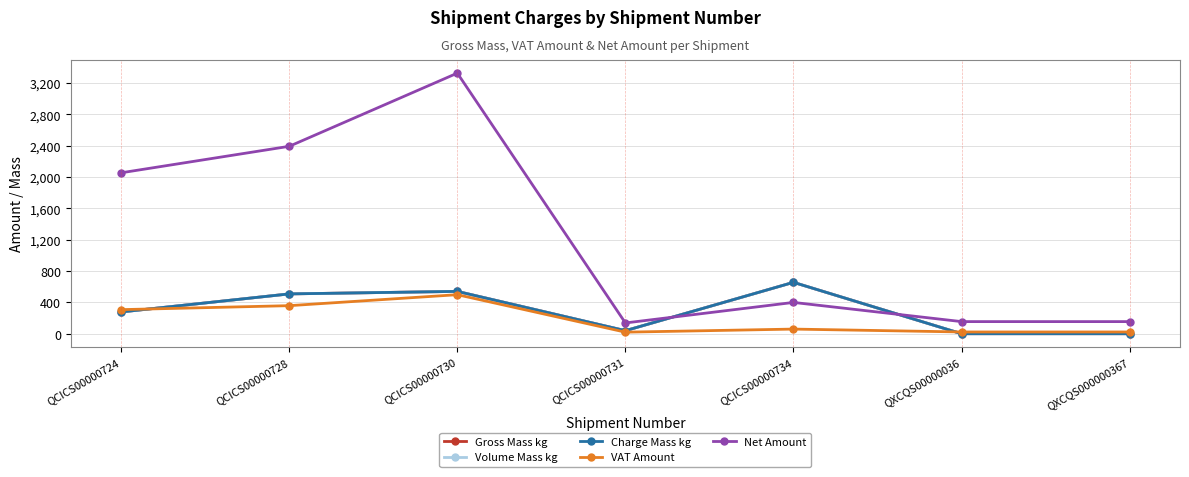

Is it true that Volume Mass kg equals 1.0 at QXCQS000000367?

True